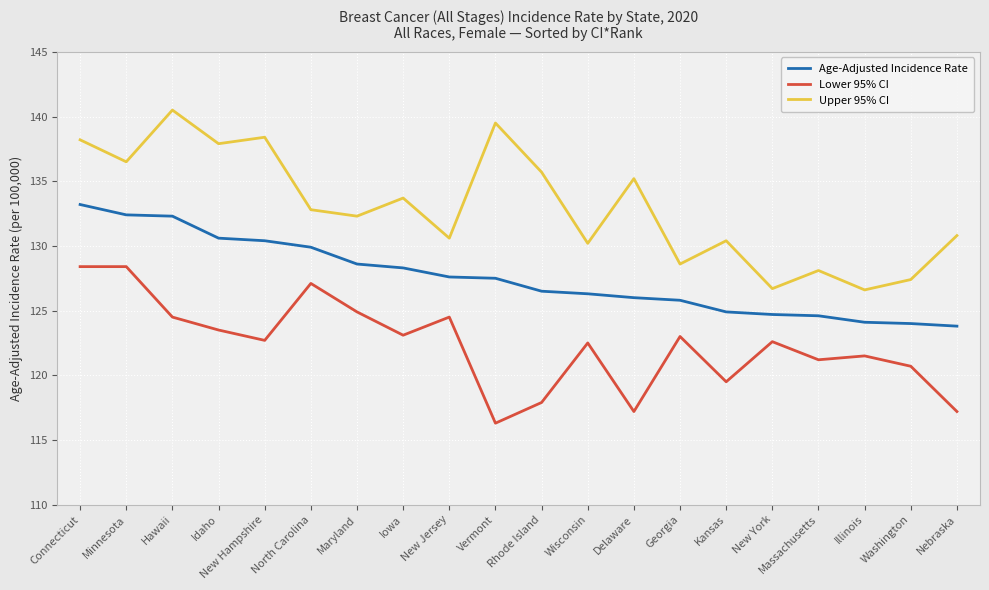

At how many categories does at least one series exceed 131?

11